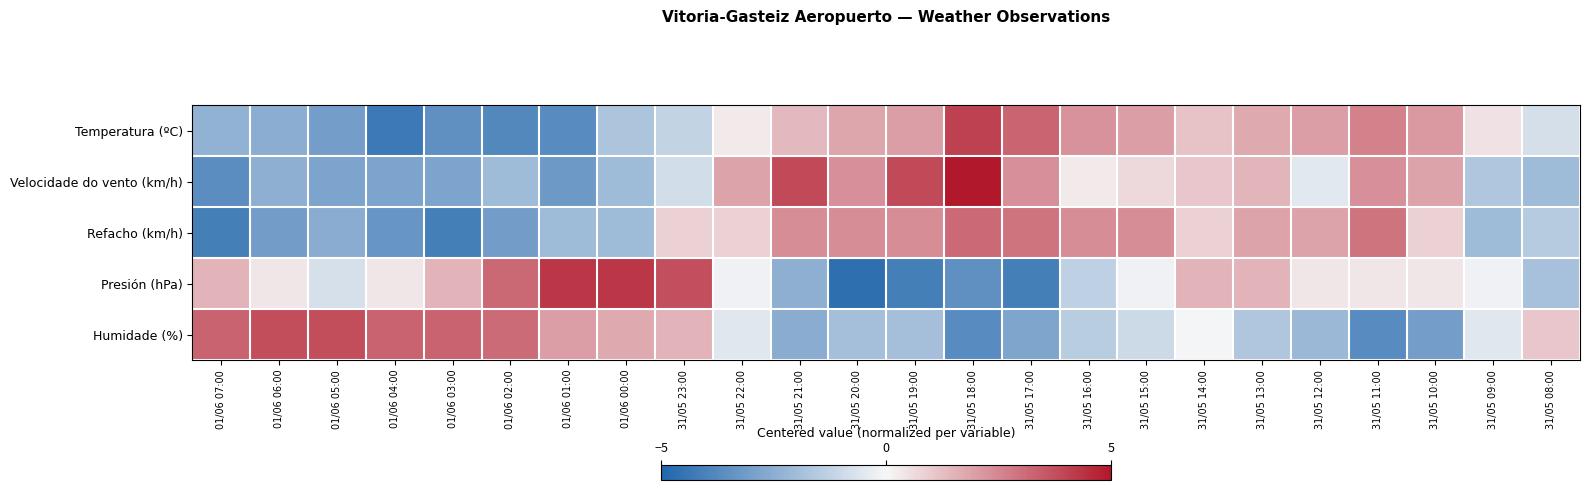

Count the number of data series in this chart.

5